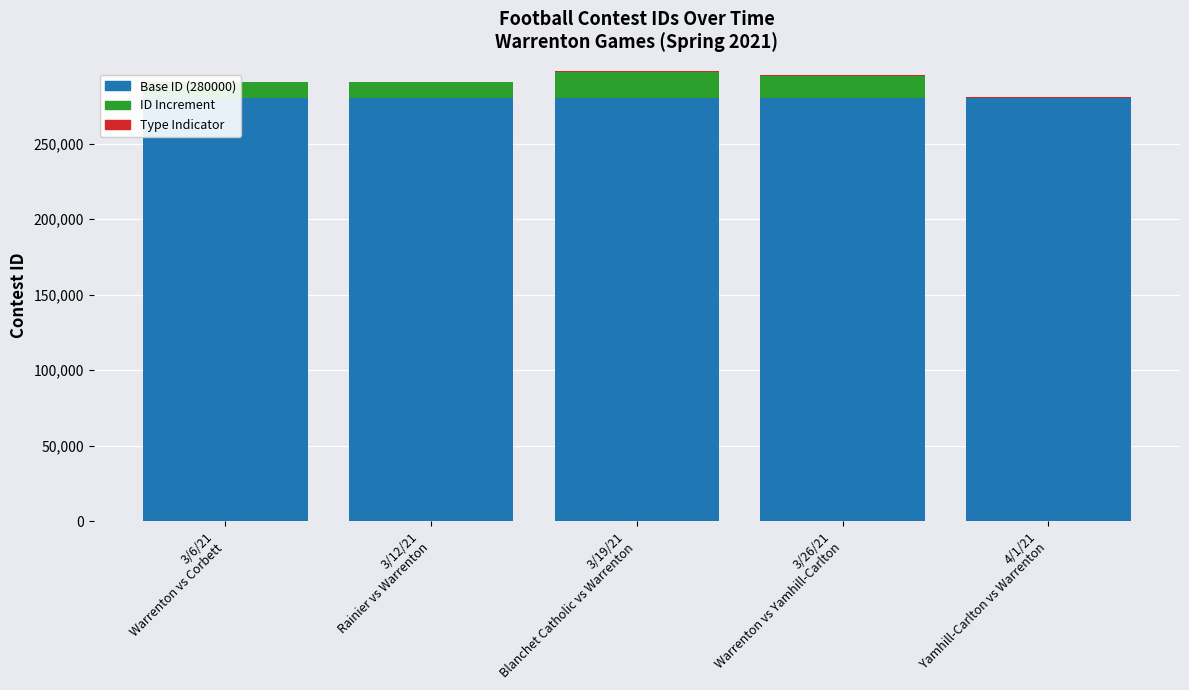

List the series in order of their peak value, highest first.

Base ID (280000), ID Increment, Type Indicator (League/Non-League)